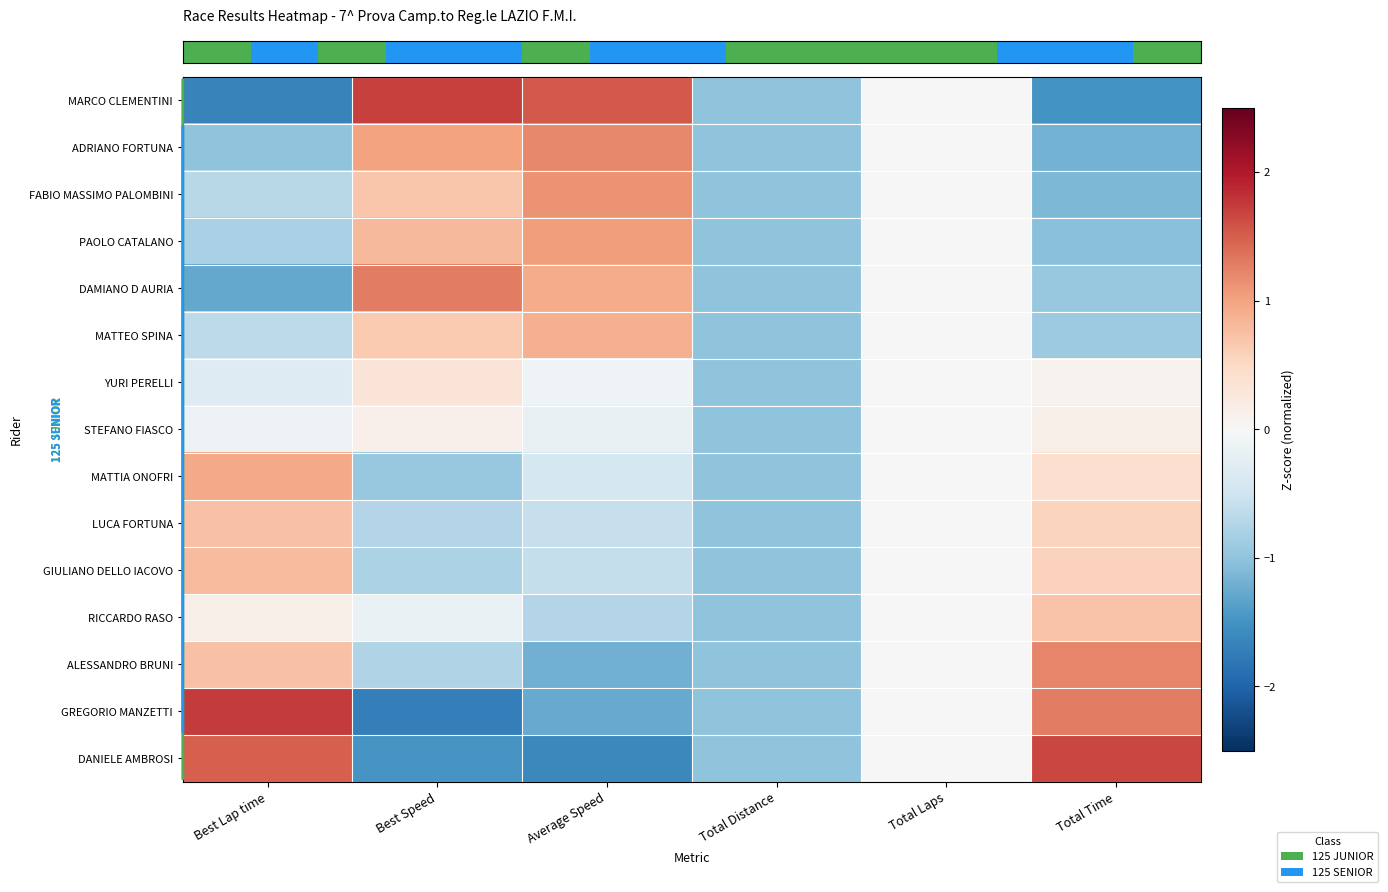

What is the spread (max minus min) of values at Average Speed?

3.1